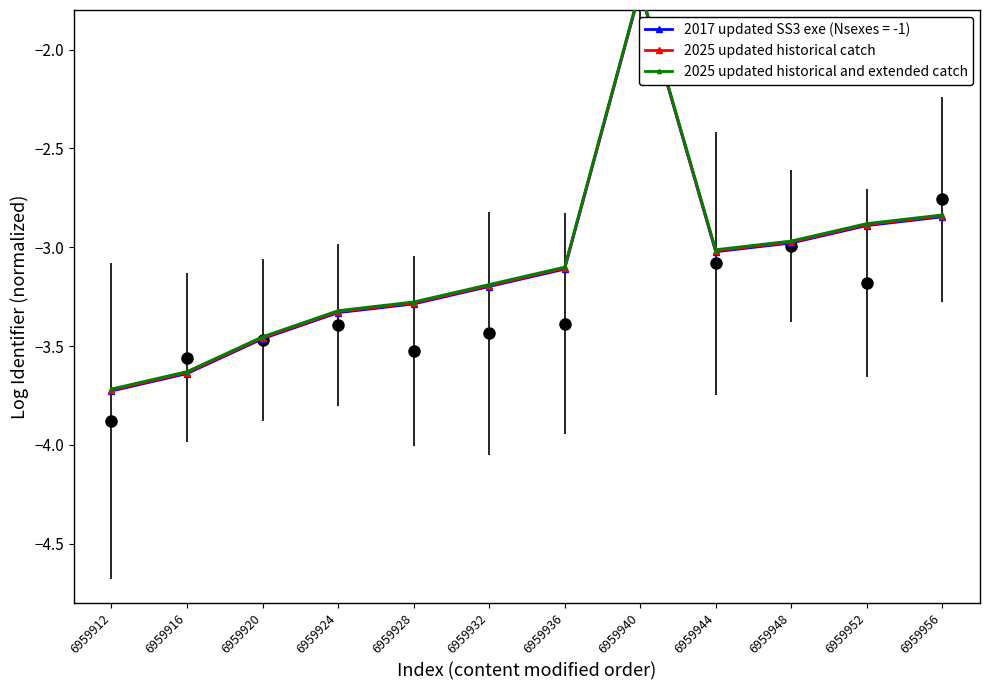

In 2025 updated historical catch, how many points are lower than both neighbors (excluding endpoints)?

1